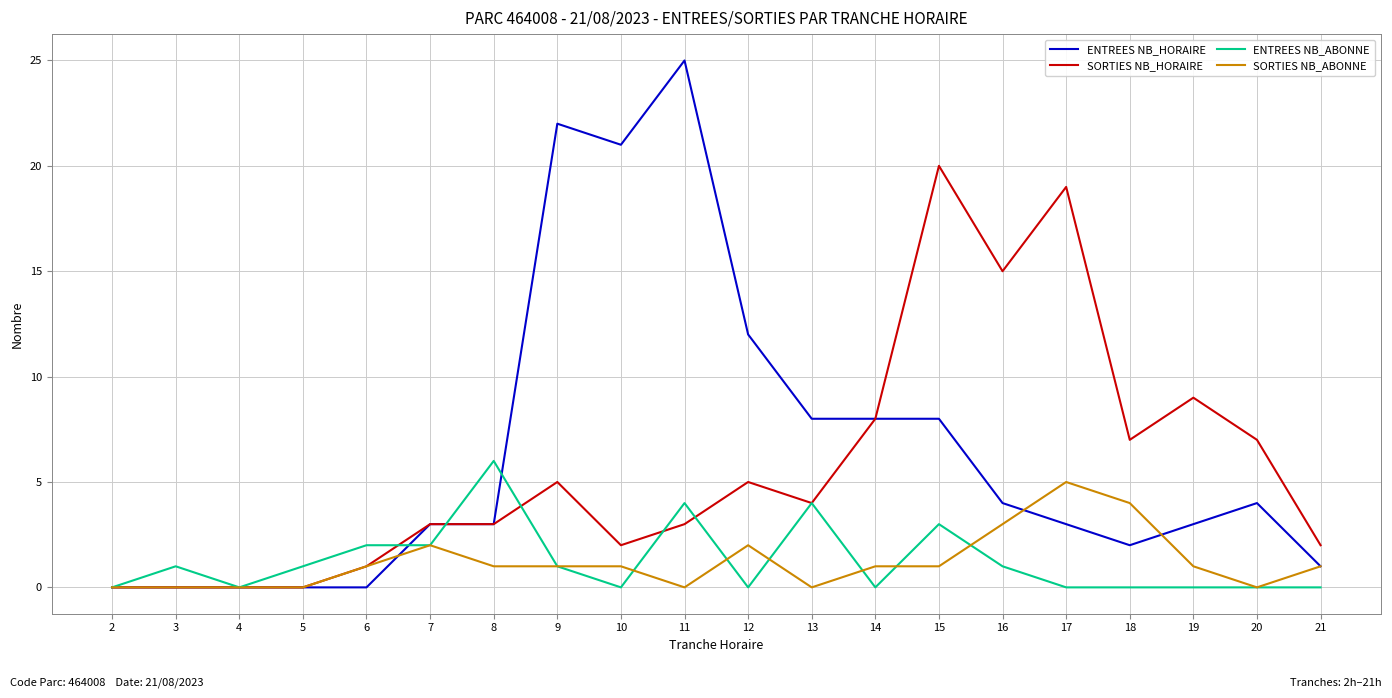

Which series has the widest spread of values?

ENTREES NB_HORAIRE